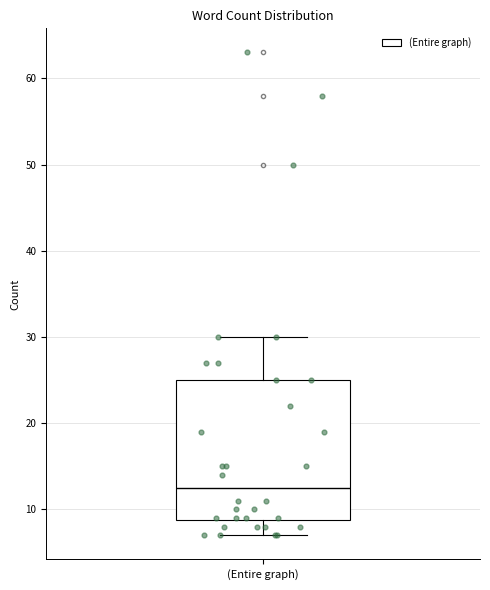

Read this box plot against the y-axis: the position of the median line, the range covered by the box, and the ends of both whiskers. The values are not printed on the chart, so give them approximately, as read against the axis.

median 13, box 9 to 25, whiskers 7 to 30